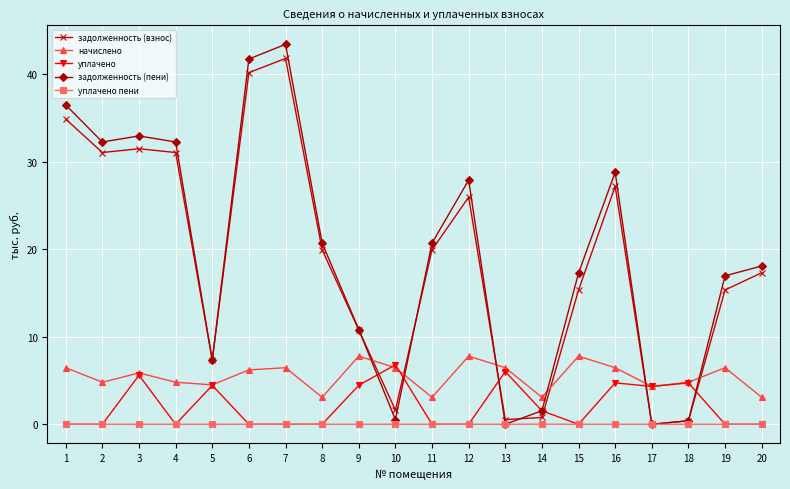

Is it true that уплачено equals 1.5 at 14?

True